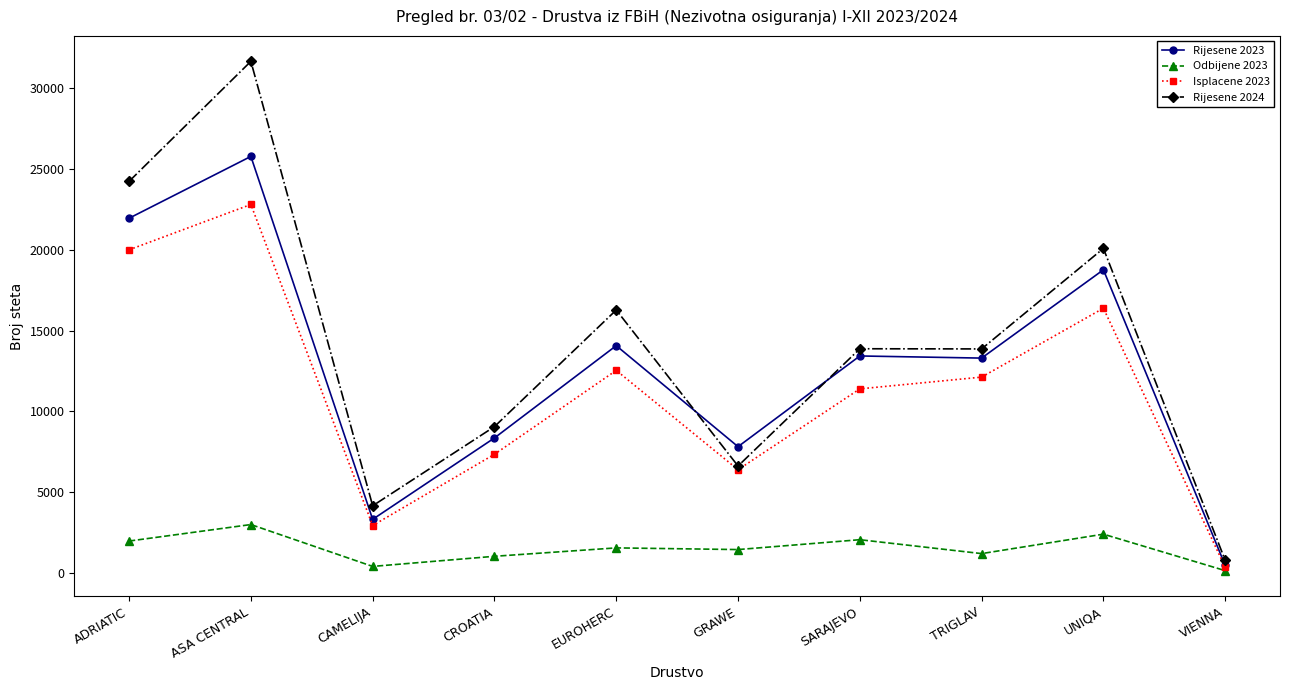

At which category does Isplacene 2023 reach its first local valley?

CAMELIJA